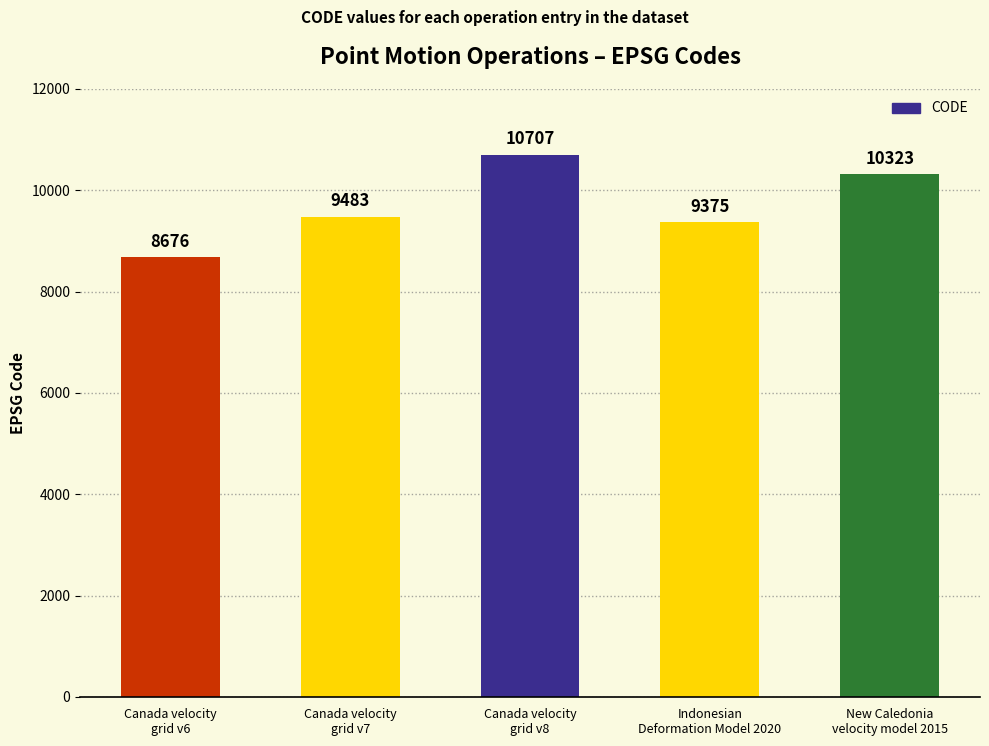

Reading left to right, transcribe all the data shown in this chart.

8676	9483	10707	9375	10323